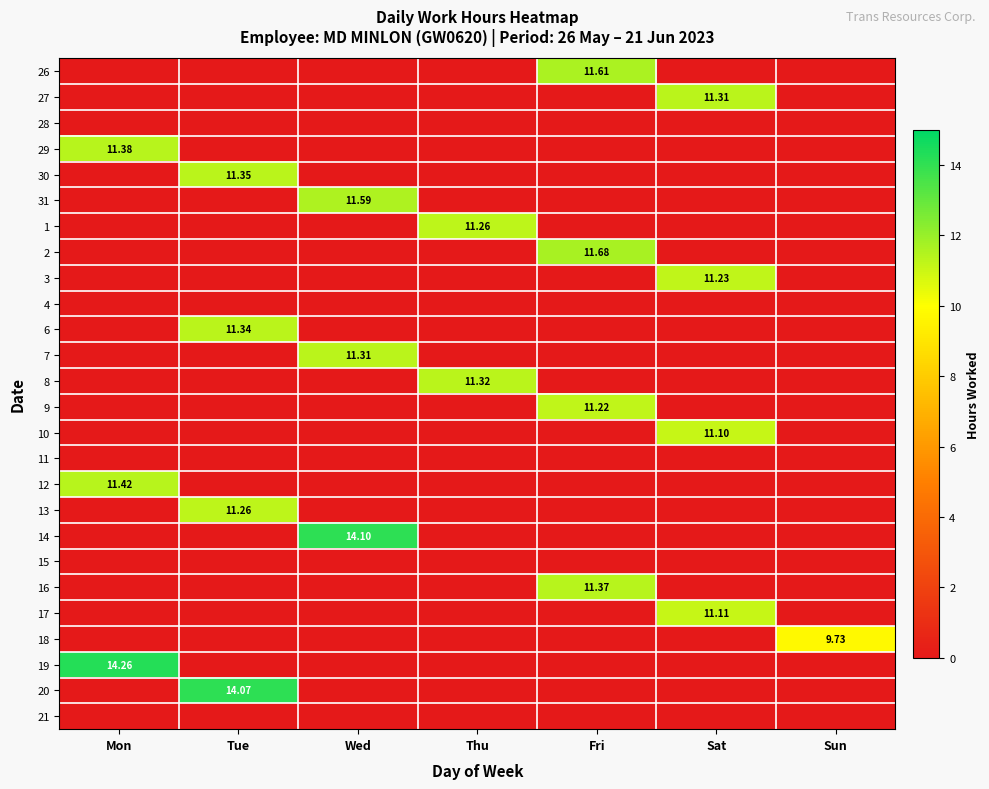

How many positive values does the 10 series have?

1